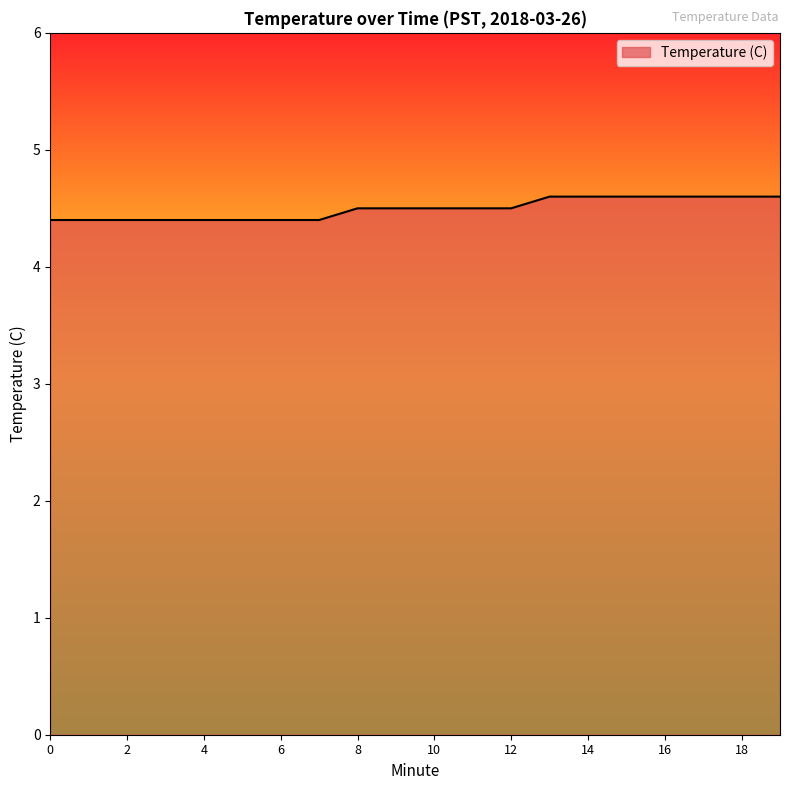

What is the difference between the maximum and minimum values?

0.2